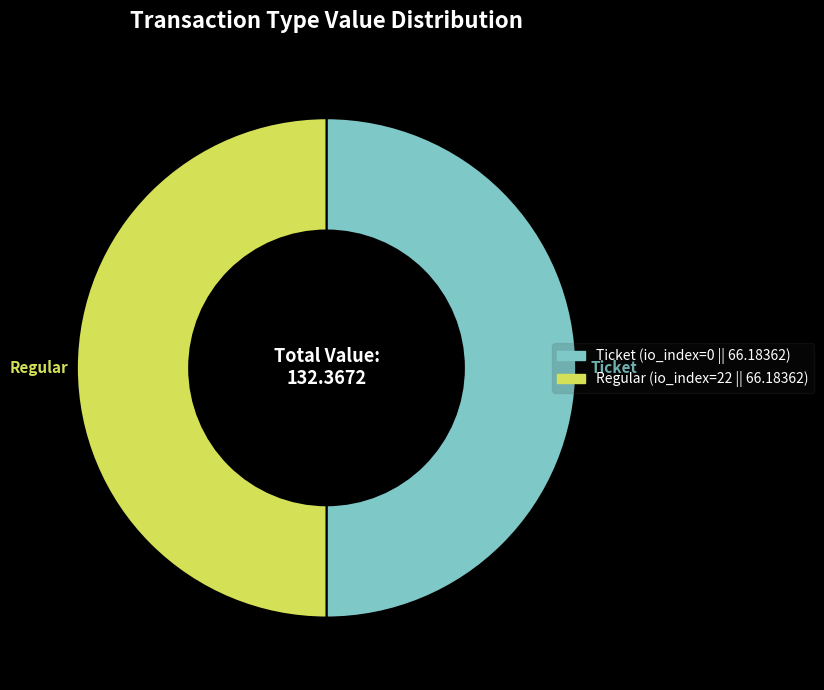

Is the sum of Ticket and Regular greater than half?

Yes